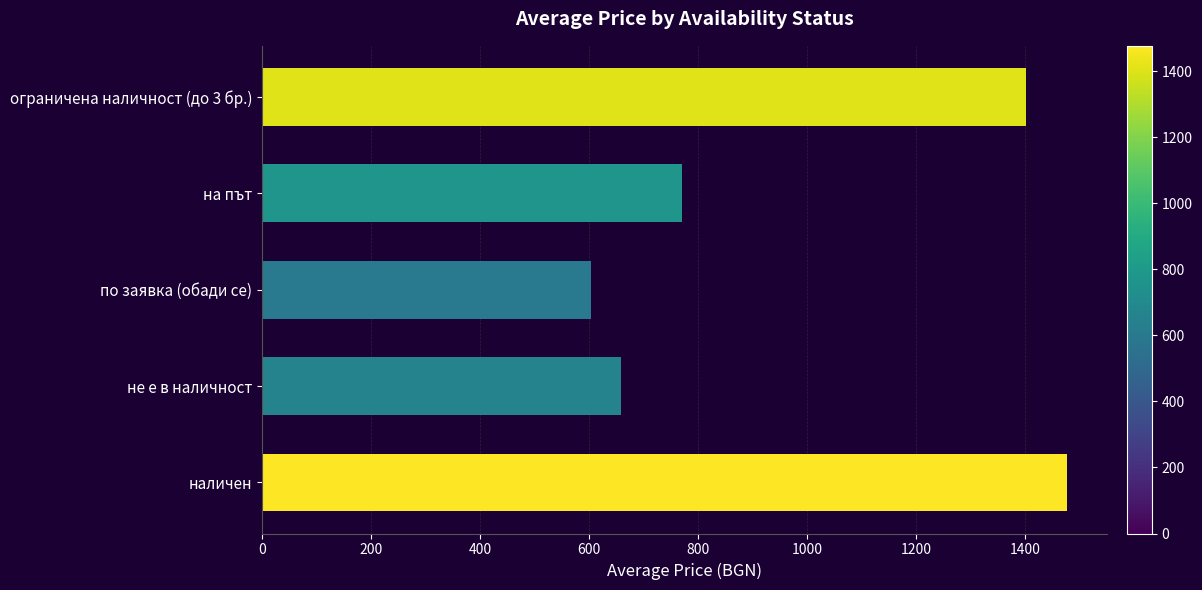

What is the difference between the second highest and minimum values?

799.7